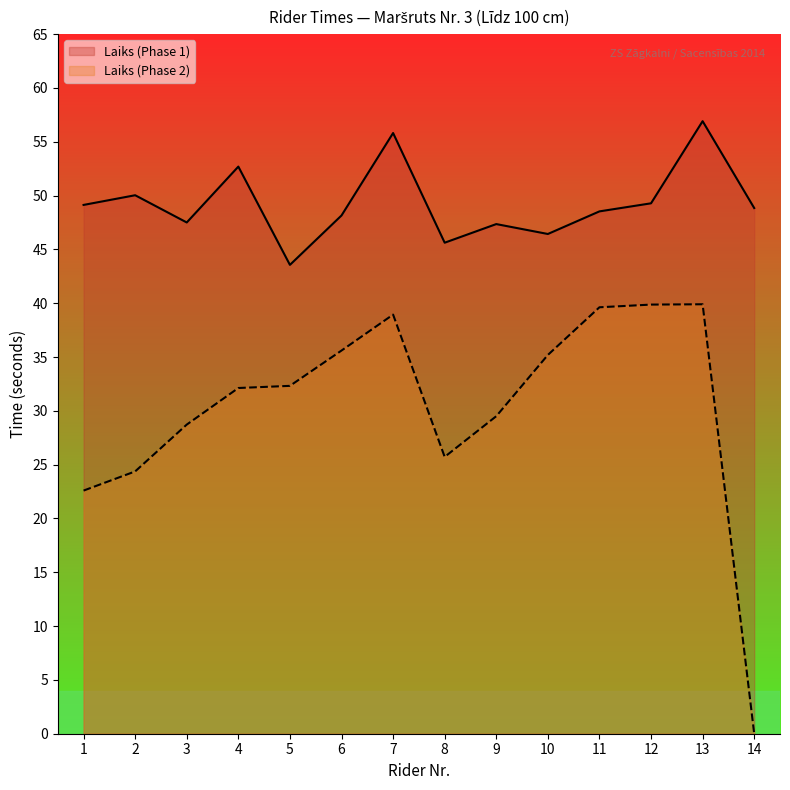

Reading right to left, list all the values displayed in this chart.

Laiks (Phase 1): 48.8	56.9	49.3	48.5	46.4	47.4	45.6	55.8	48.1	43.6	52.7	47.5	50.0	49.1
Laiks (Phase 2): 0.0	39.9	39.9	39.6	35.2	29.5	25.7	38.9	35.6	32.3	32.1	28.7	24.4	22.6